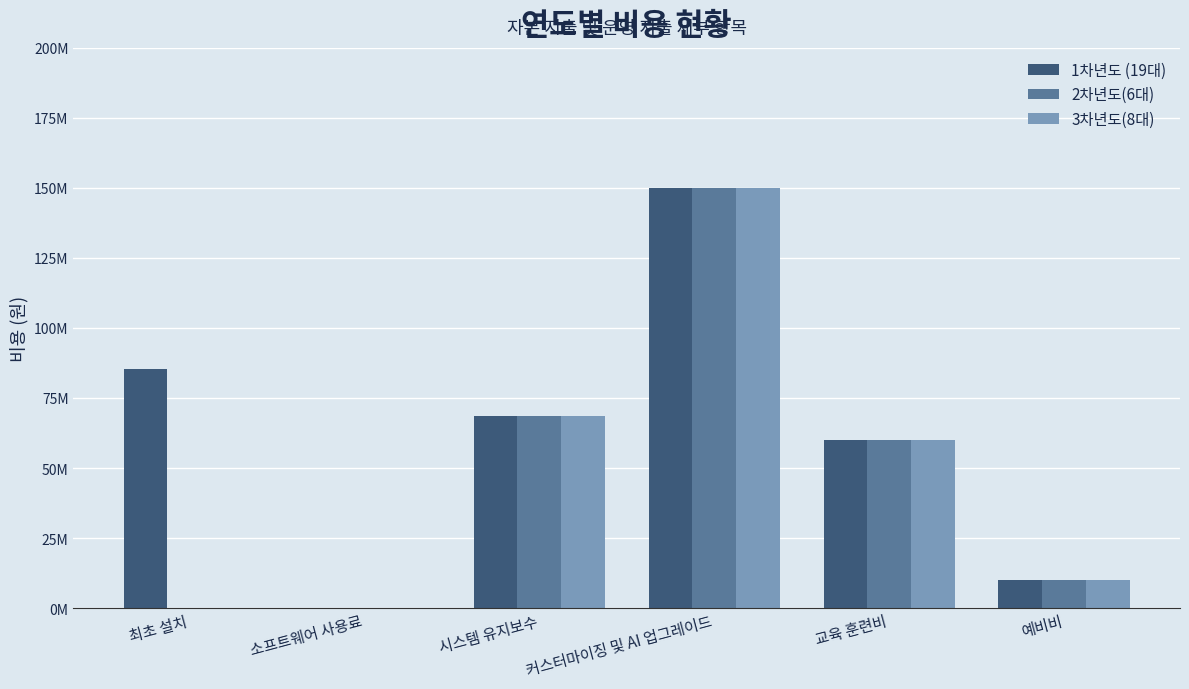

Are the bars horizontal?

No